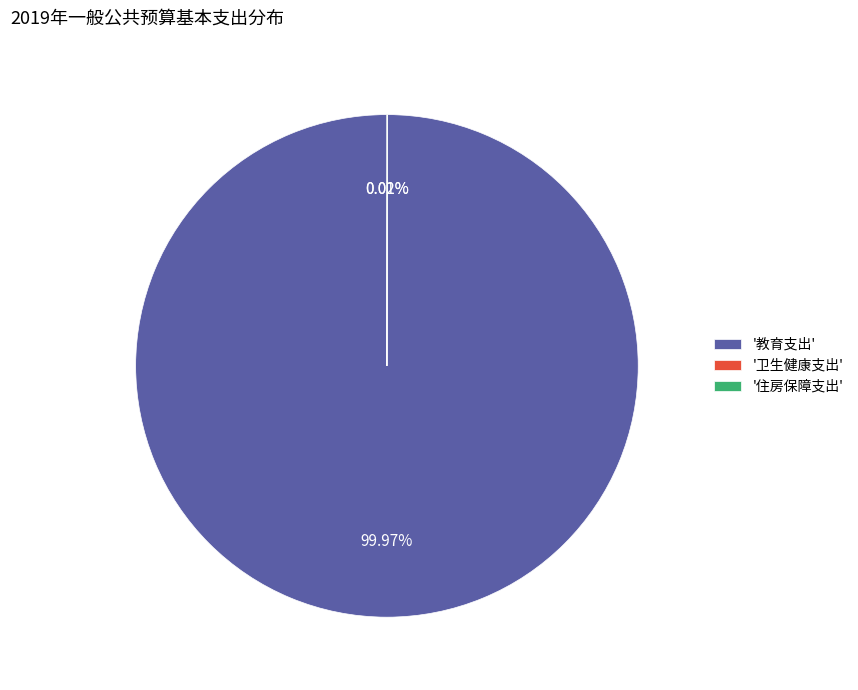

Which category has the biggest portion of the pie?

'教育支出'